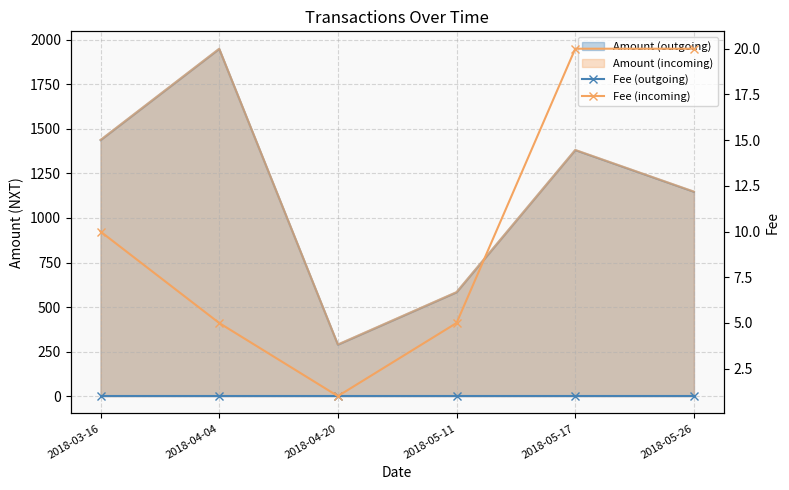

What is the sum of all Fee (outgoing) values?

6